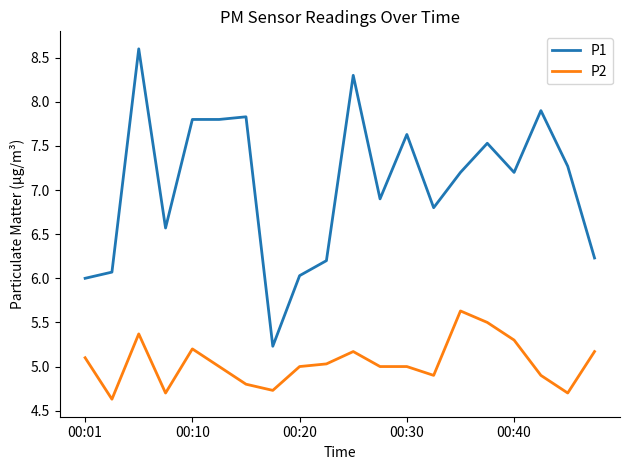

True or false: P2 and P1 cross at least once.

False